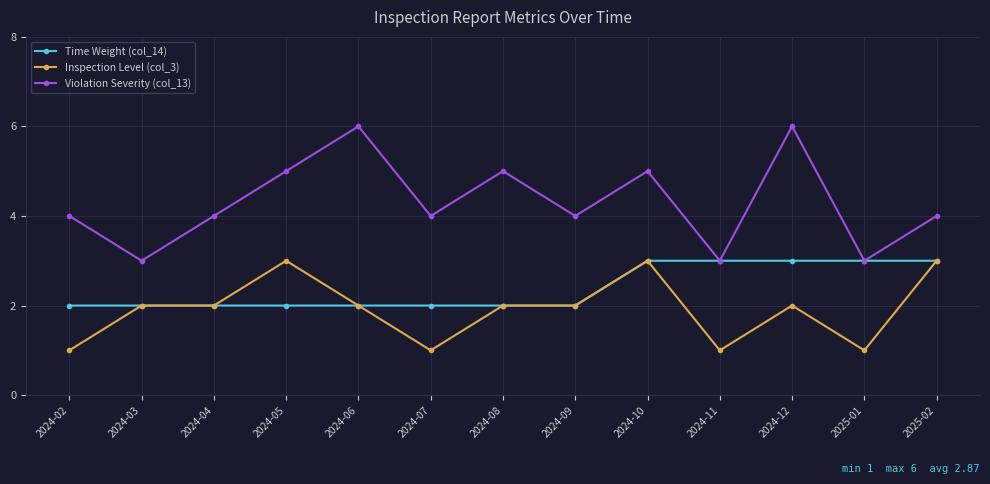

Reading right to left, what are all the values shown in this chart?

Time Weight (col_14): 2025-02=3	2025-01=3	2024-12=3	2024-11=3	2024-10=3	2024-09=2	2024-08=2	2024-07=2	2024-06=2	2024-05=2	2024-04=2	2024-03=2	2024-02=2
Inspection Level (col_3): 2025-02=3	2025-01=1	2024-12=2	2024-11=1	2024-10=3	2024-09=2	2024-08=2	2024-07=1	2024-06=2	2024-05=3	2024-04=2	2024-03=2	2024-02=1
Violation Severity (col_13): 2025-02=4	2025-01=3	2024-12=6	2024-11=3	2024-10=5	2024-09=4	2024-08=5	2024-07=4	2024-06=6	2024-05=5	2024-04=4	2024-03=3	2024-02=4